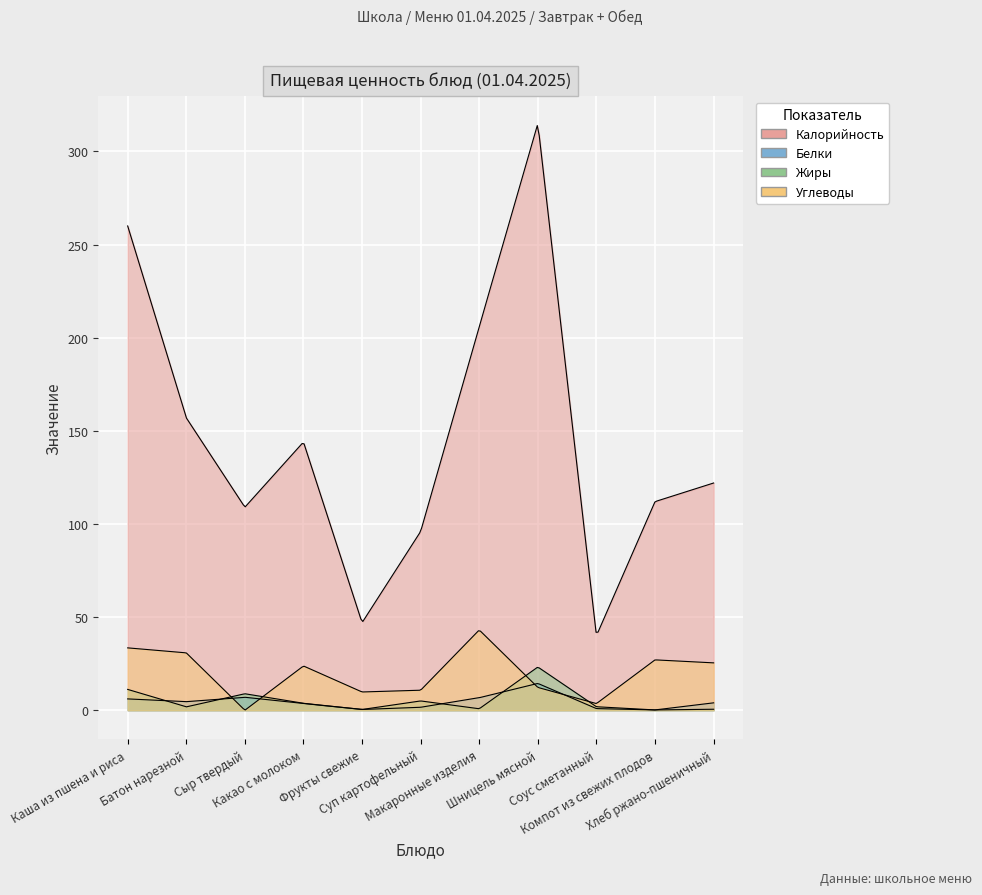

What is the difference between the maximum and second lowest values in the Белки series?

14.0